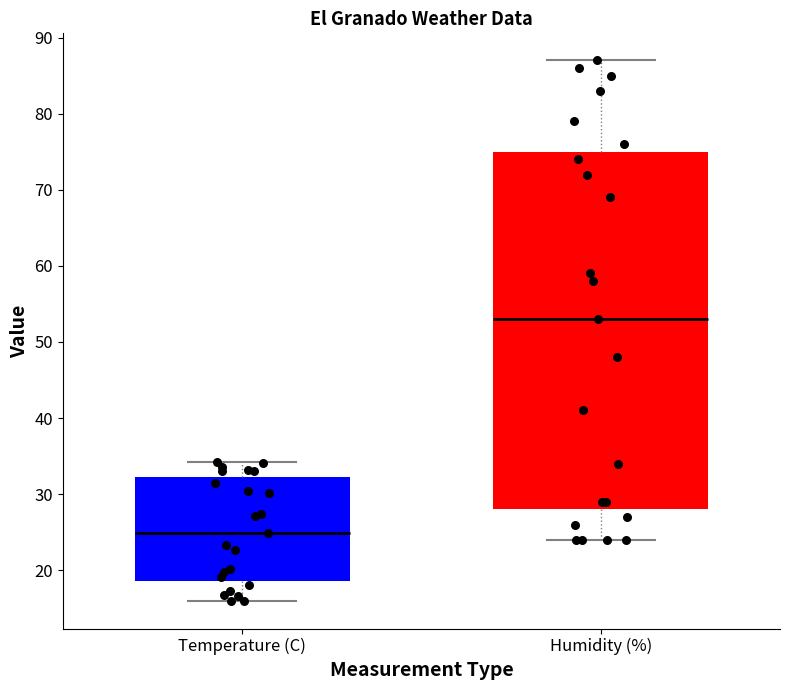

Reading left to right, read every box against the y-axis: the position of its median line, the range the box covers, and the ends of its whiskers. The values are not printed on the chart, so give them approximately, as read against the axis.

Temperature (C): median 25, box 19 to 32, whiskers 16 to 34
Humidity (%): median 53, box 28 to 75, whiskers 24 to 87